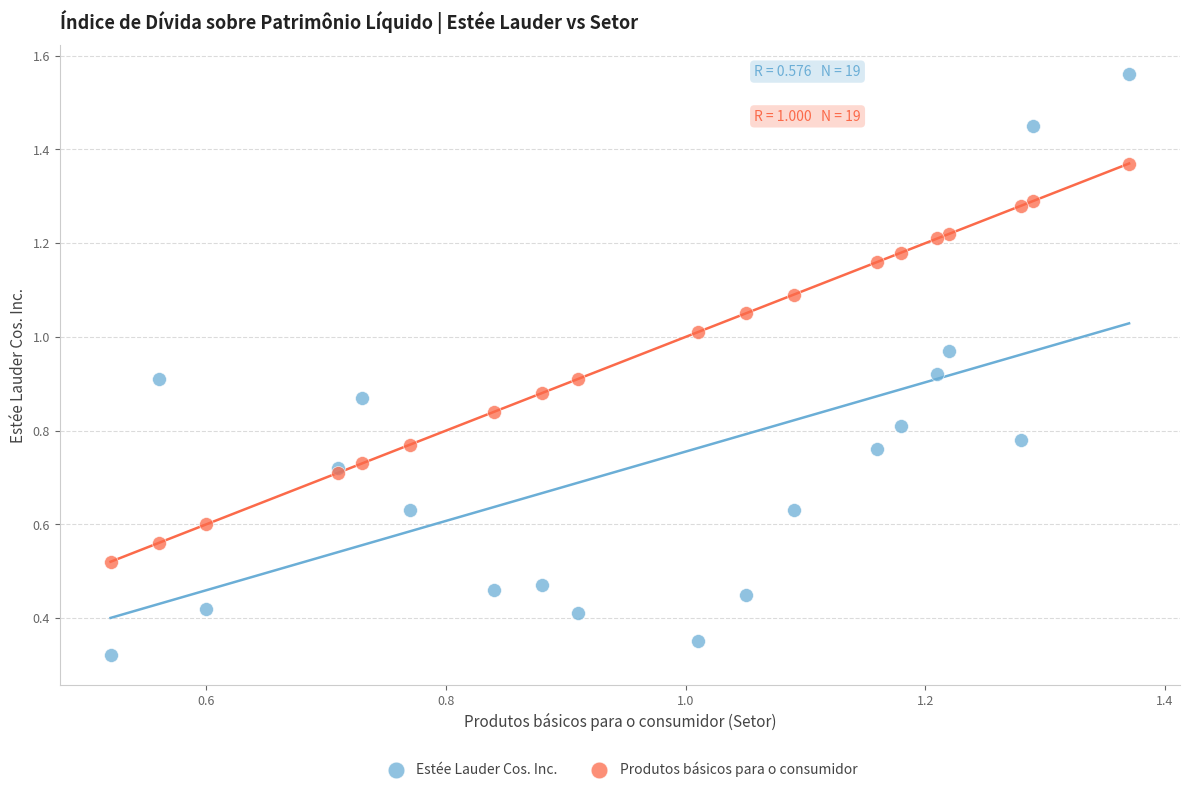

Which series contains the lowest Y value?

Estée Lauder Cos. Inc.